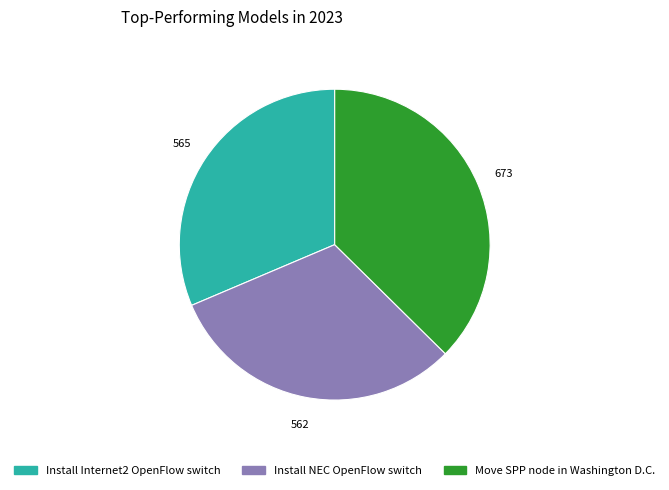

The Move SPP node in Washington D.C. slice represents 28% of the pie. True or false?

False